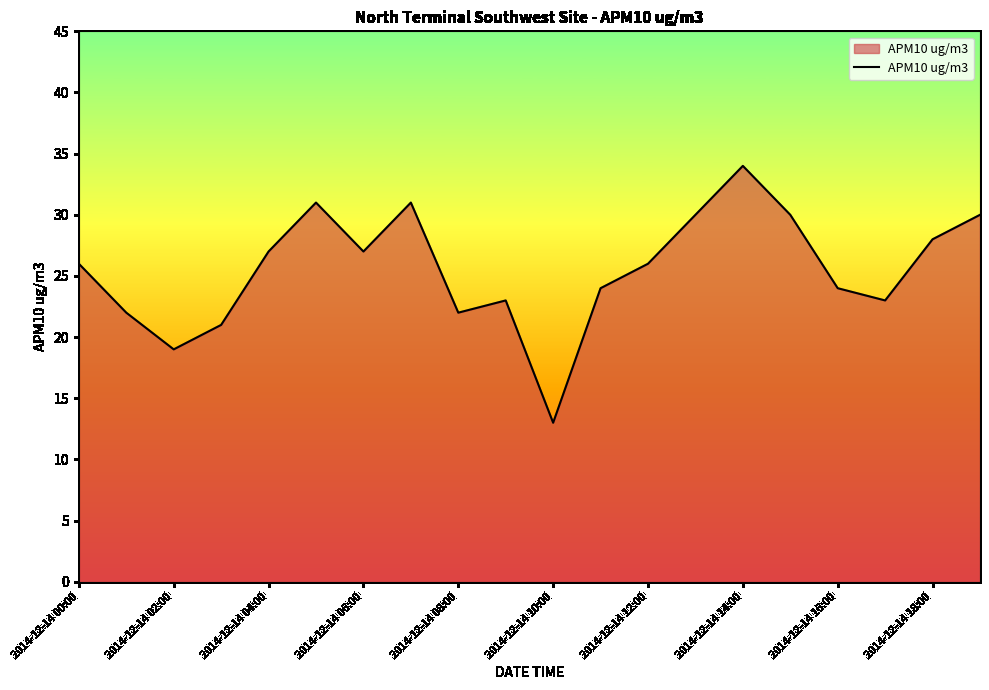

What is the difference between the maximum and minimum values?

21